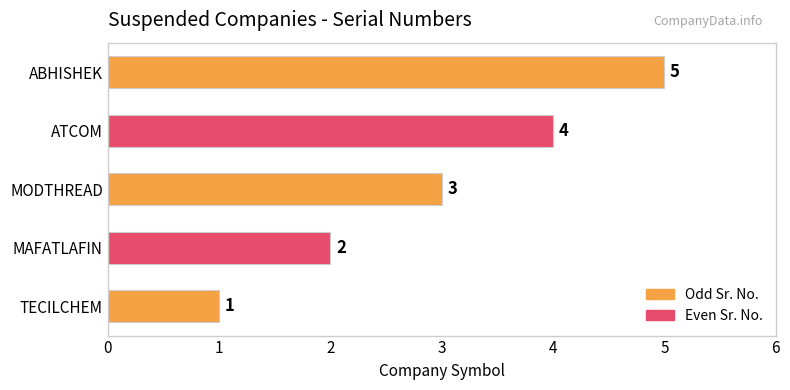

What is the change in value from MODTHREAD to ATCOM?

+1